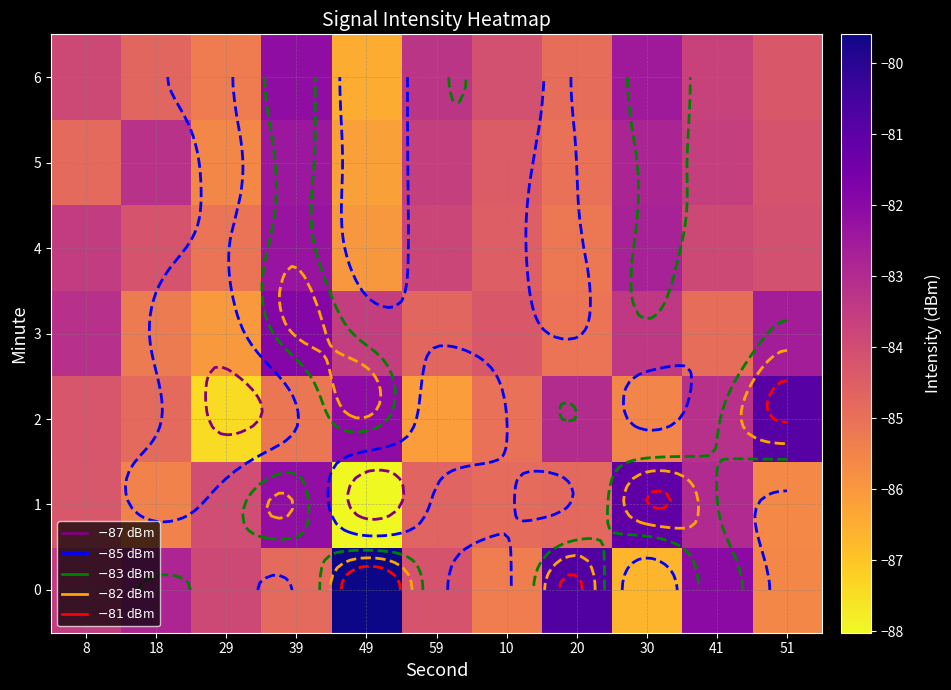

Which has a higher value, 18 or 49?

49